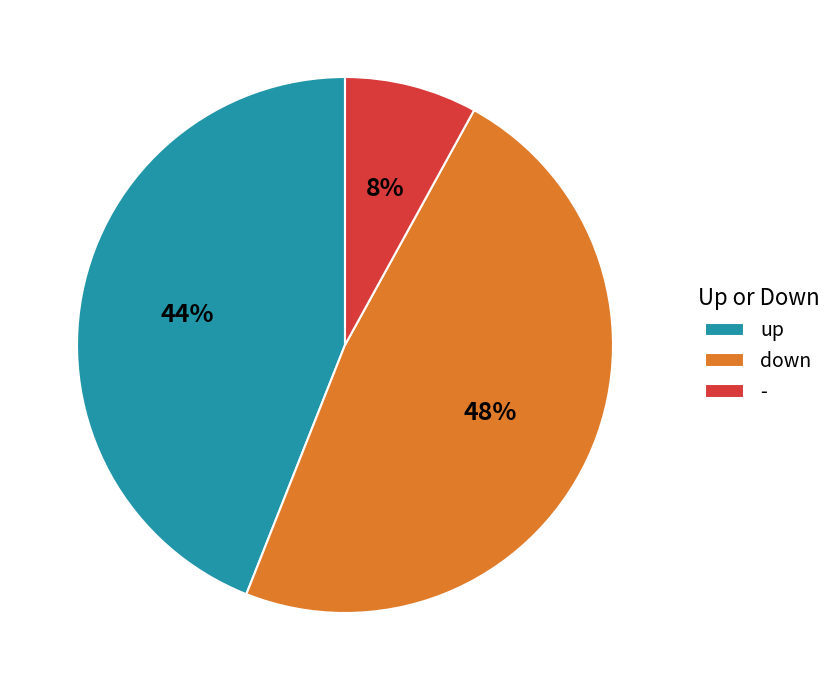

Between - and down, which is larger?

down